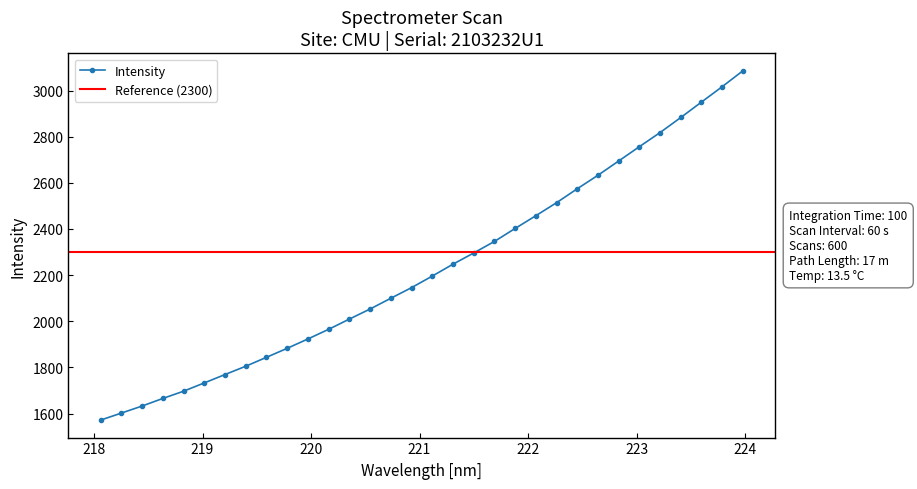

What is the value of the Intensity point at the 4th from the left?

1665.6